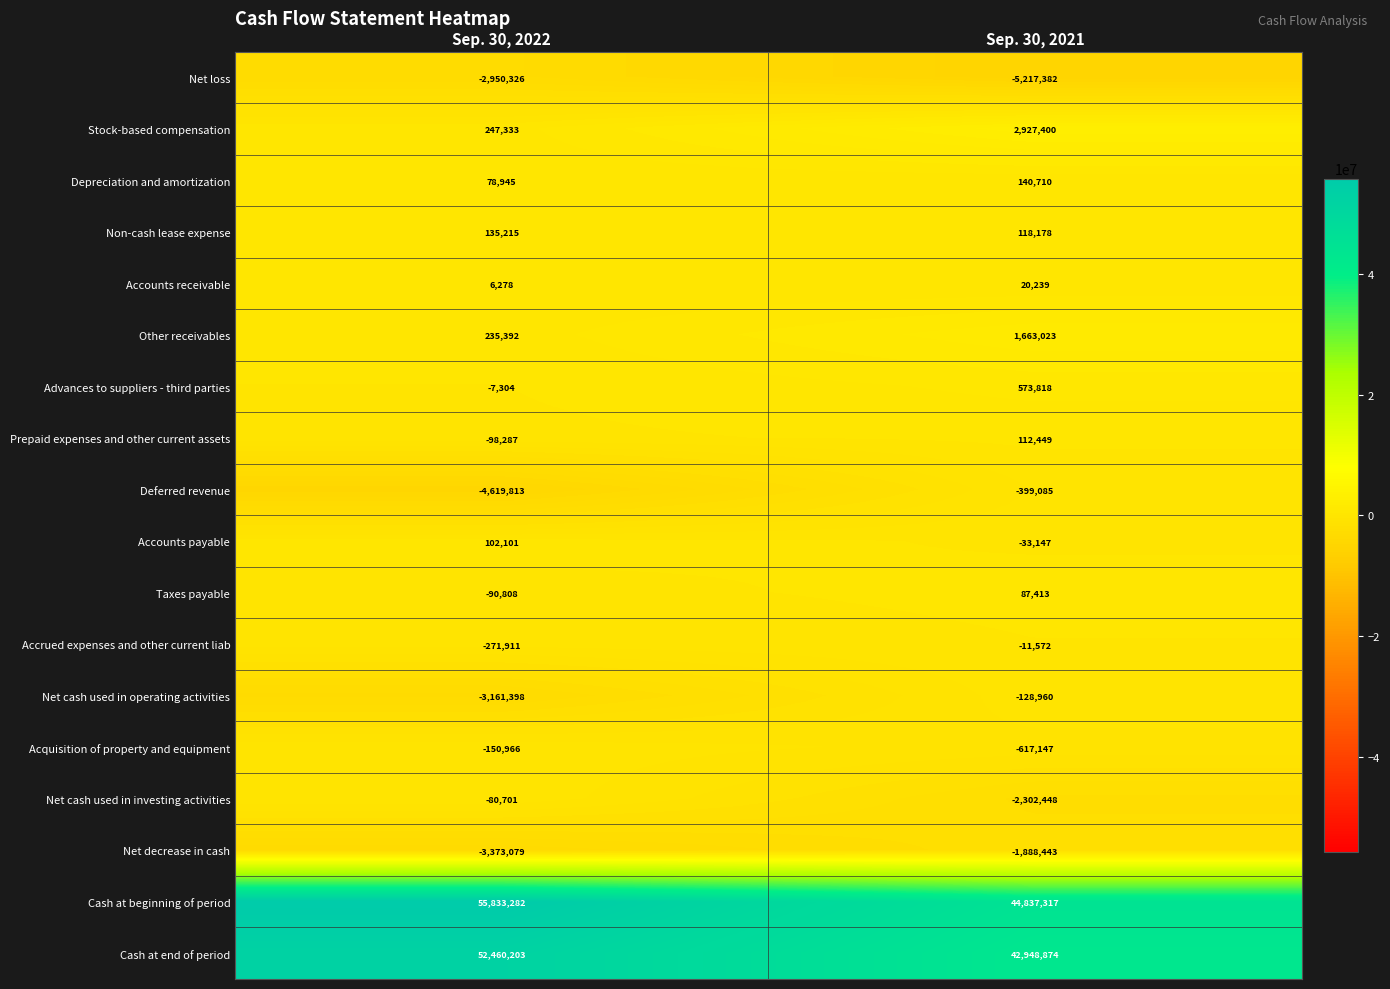

Which series has the widest spread of values?

Cash at beginning of period